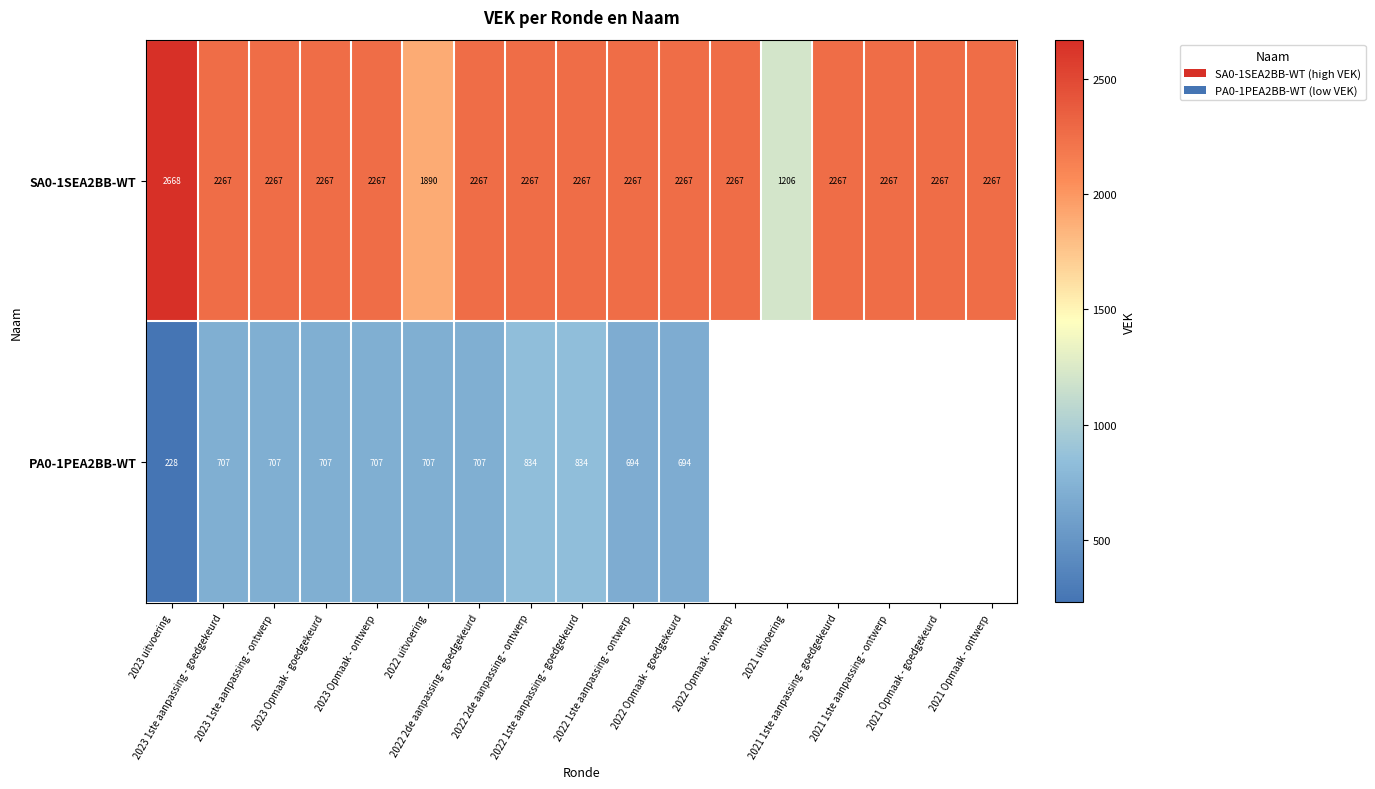

Between 2023 1ste aanpassing - goedgekeurd and 2022 Opmaak - goedgekeurd, which is larger?

2023 1ste aanpassing - goedgekeurd